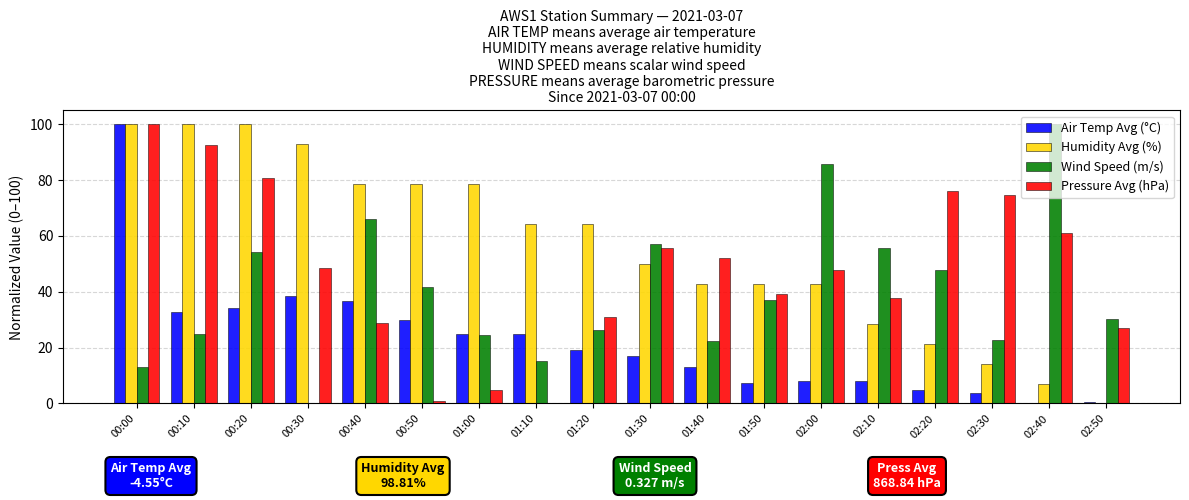

What is the sum of the Pressure Avg (hPa) values at 00:20 and 00:30?

129.4